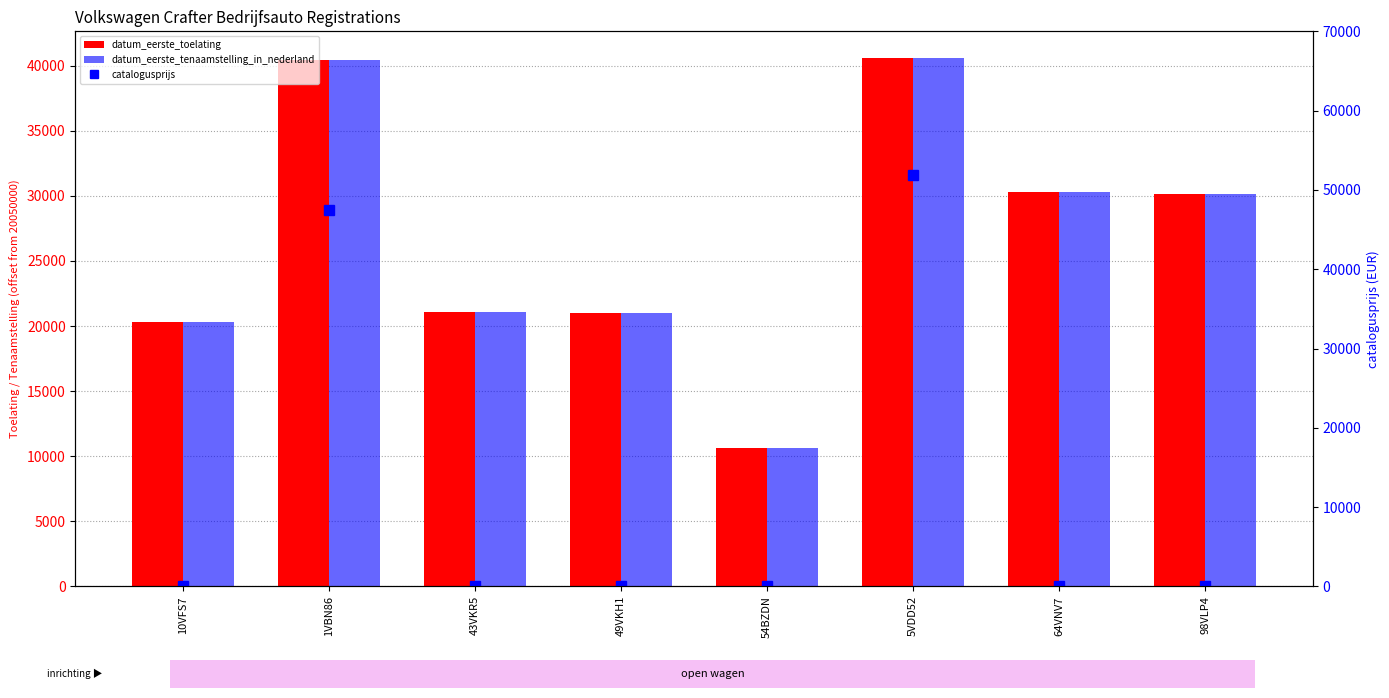

The datum_eerste_tenaamstelling_in_nederland series shows 5038 at 54BZDN. True or false?

False